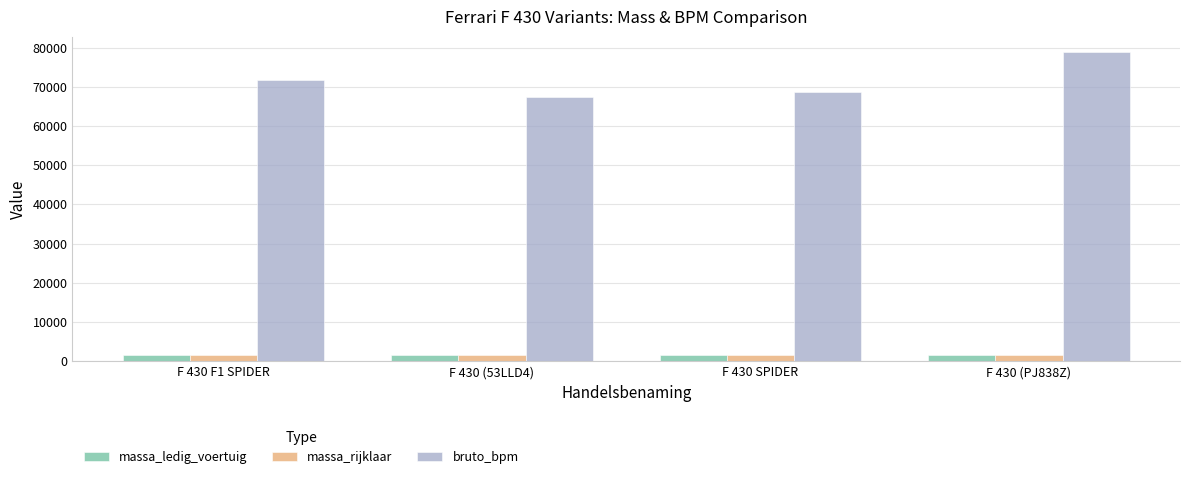

What is the label of the 4th bar from the right?

F 430 F1 SPIDER